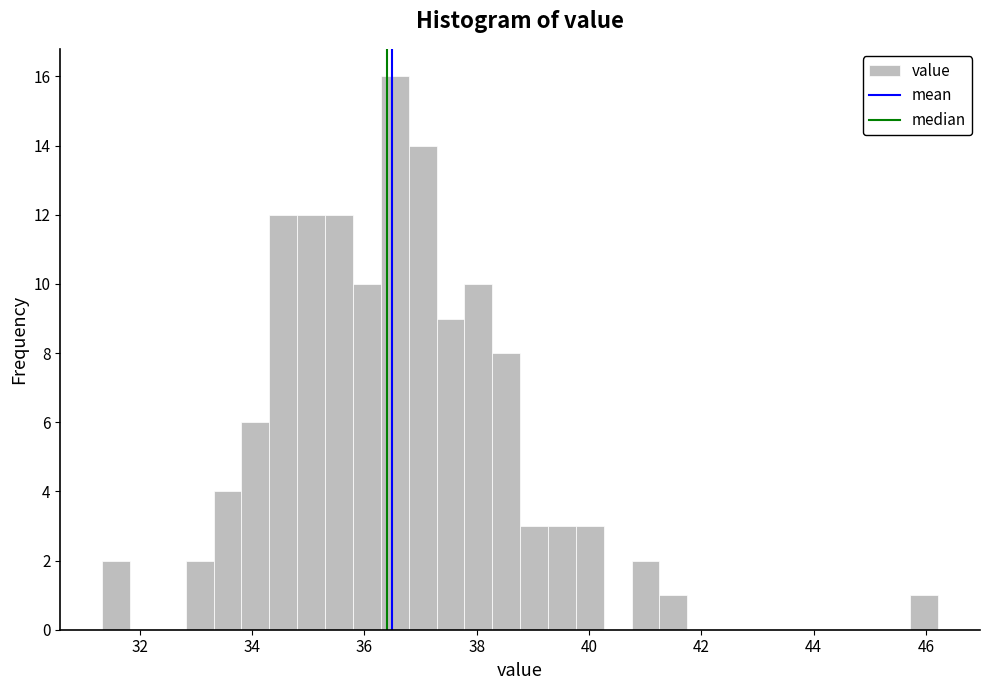

Around what value on the x-axis is the tallest bar? Give the approximate position of its centre, as read against the axis.

36.6